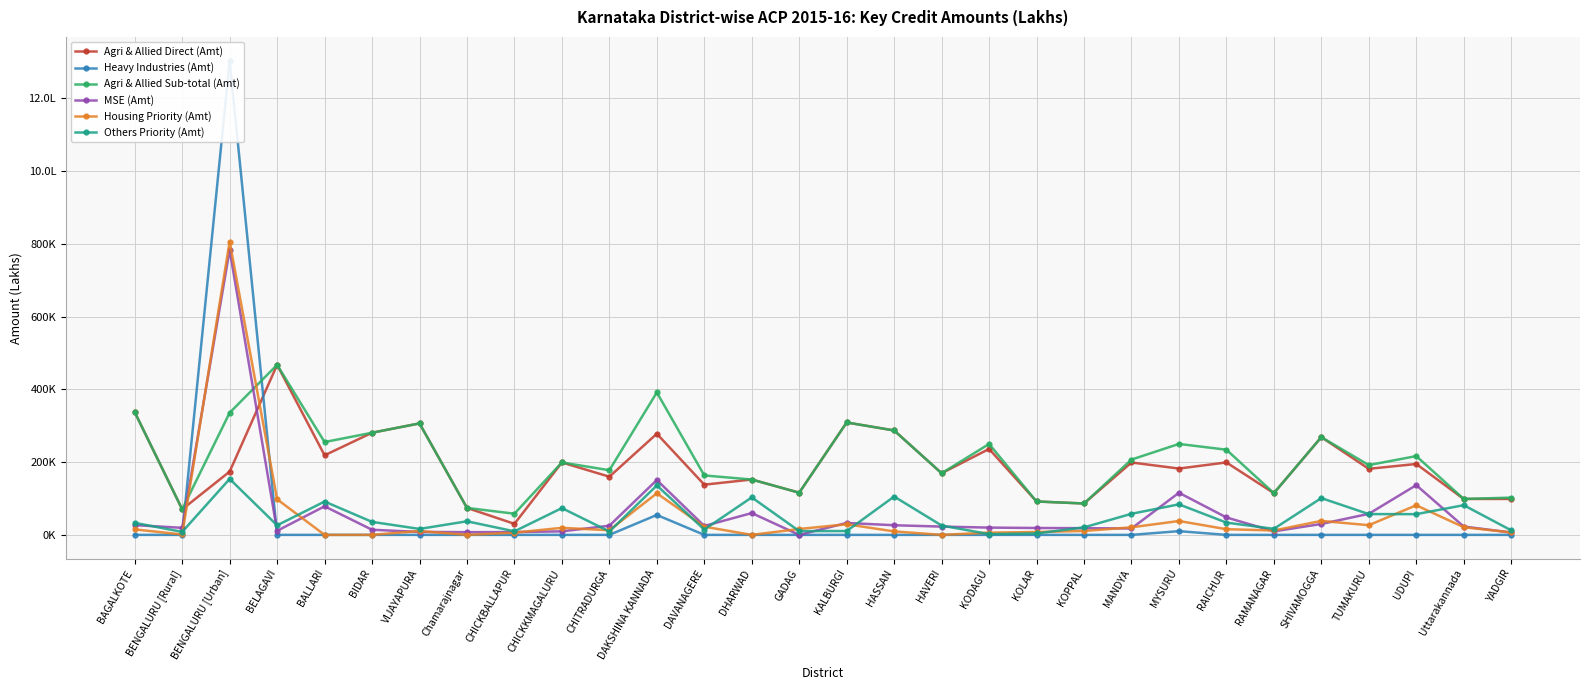

What is the minimum value for Agri & Allied Direct (Amt)?

30320.0